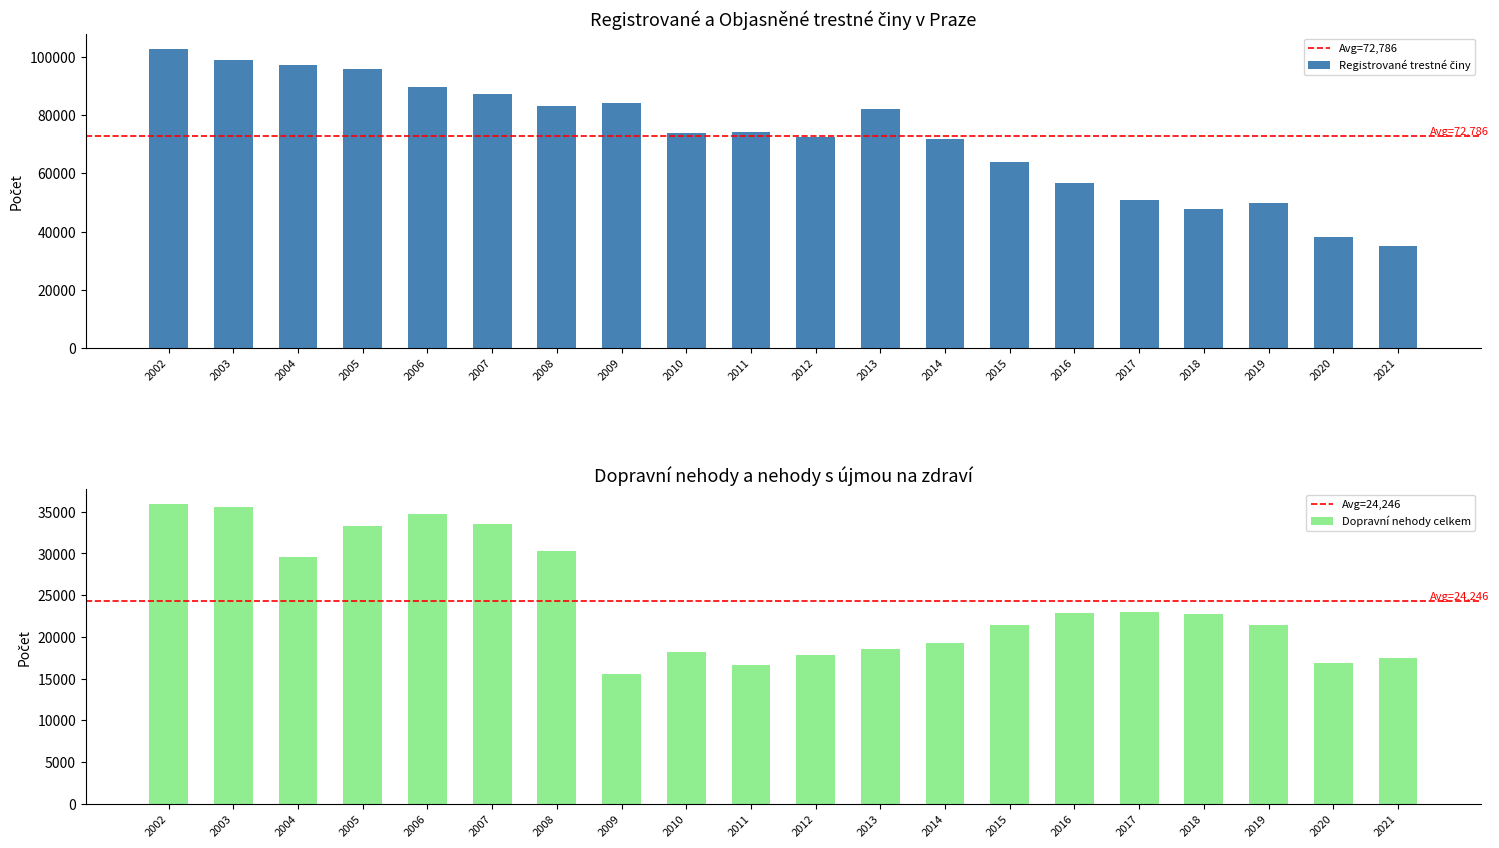

What is the change in value from 2002 to 2019?

-53010